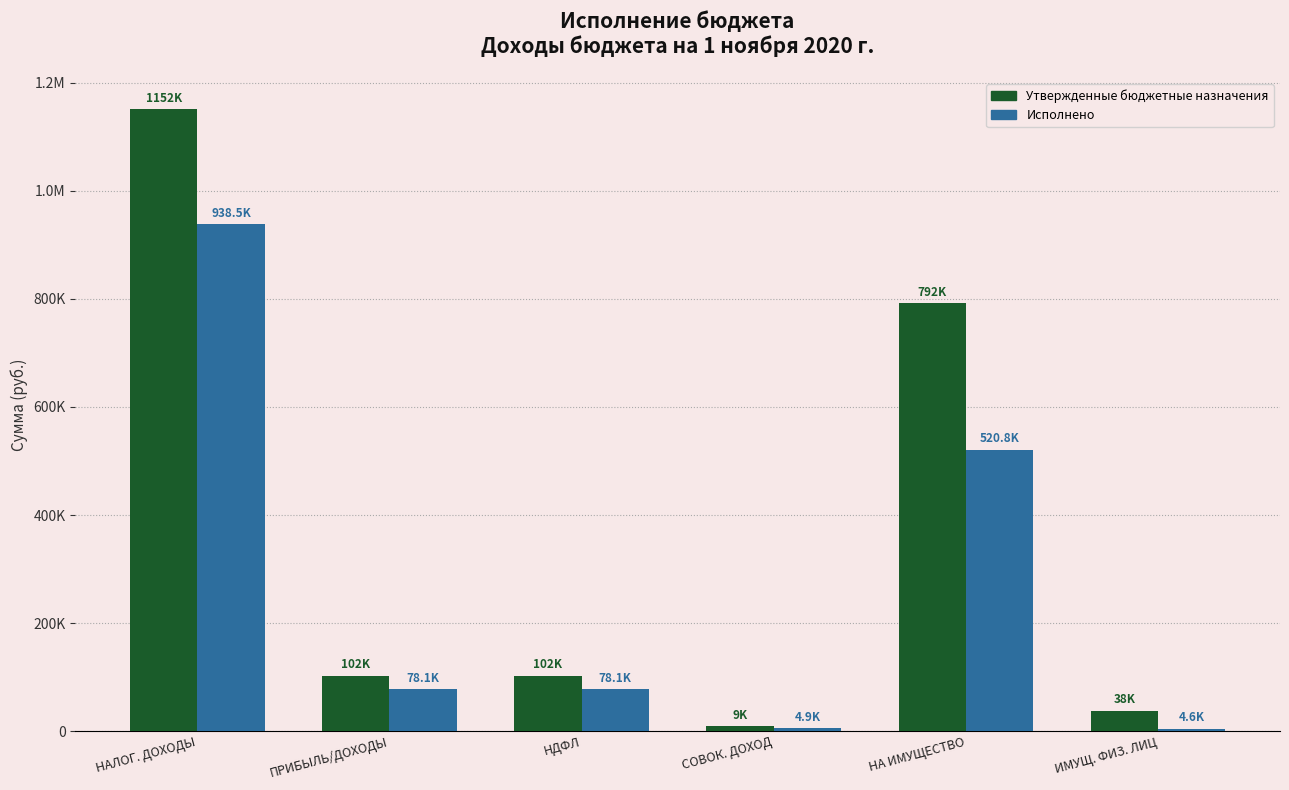

What is the maximum value shown in the chart?

1151500.0